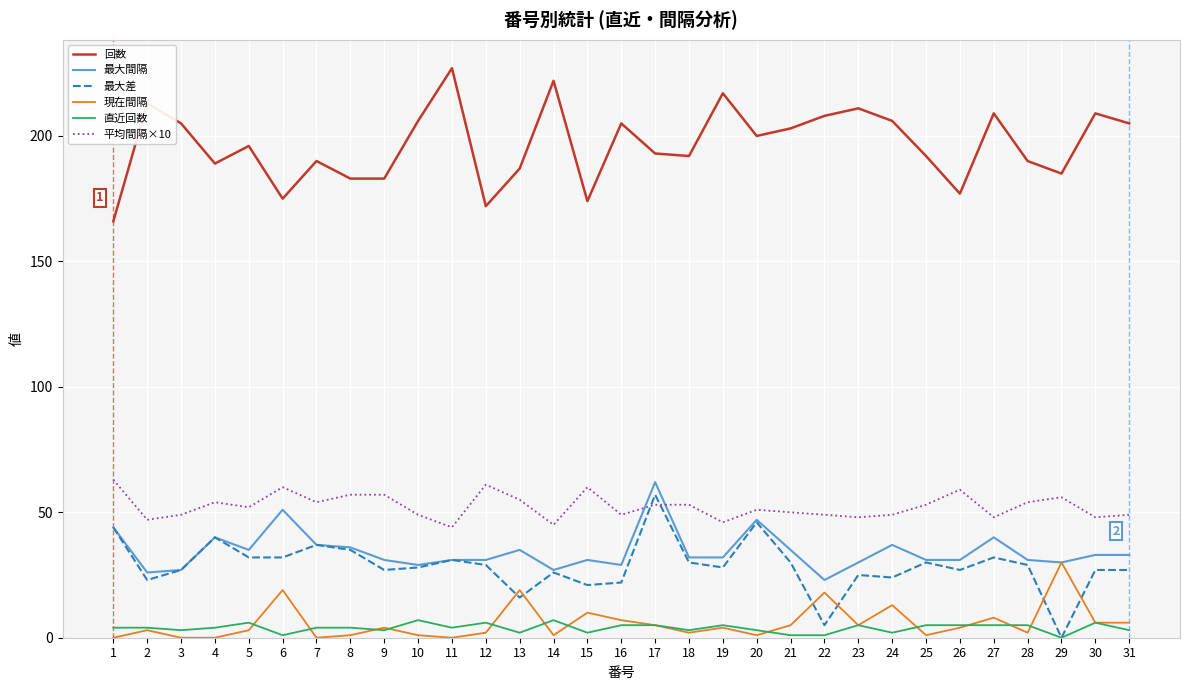

Is this an area chart (filled region under the line)?

No